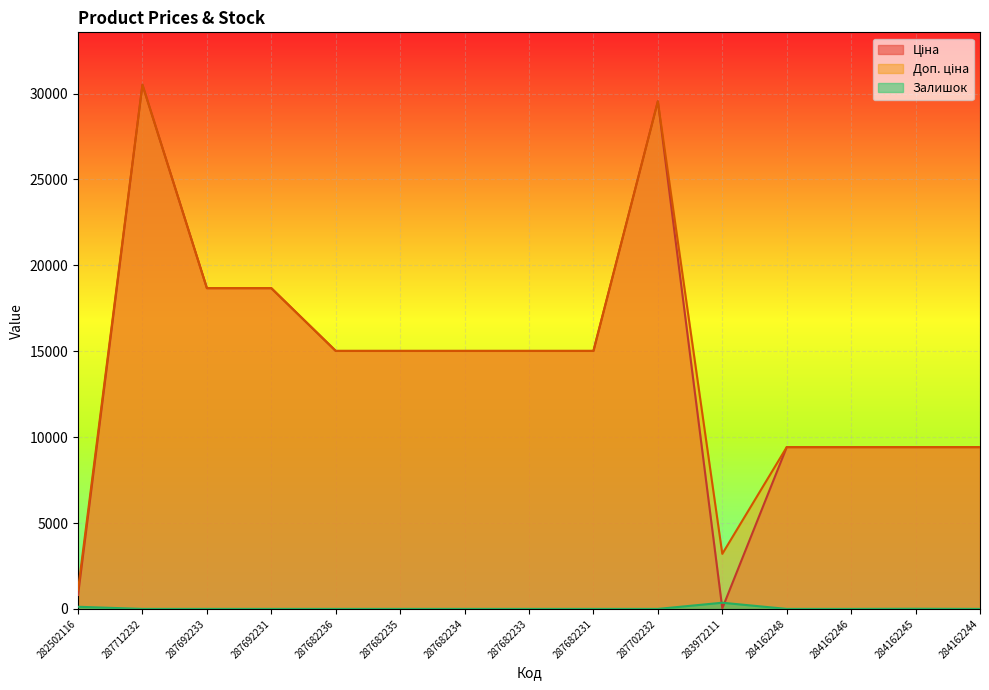

How many distinct data groups are displayed?

3